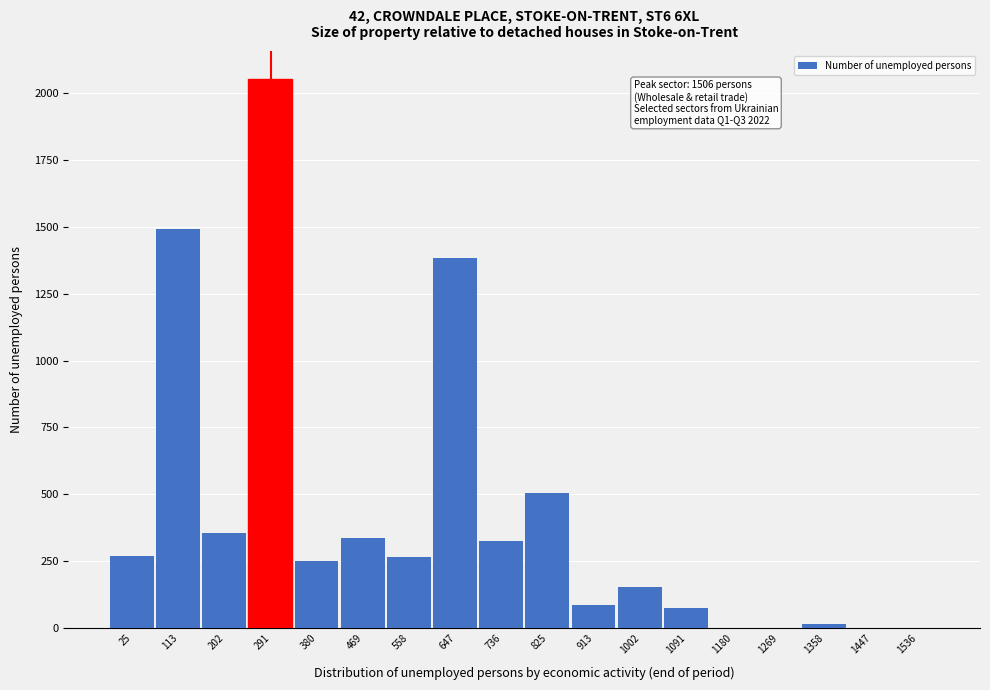

What is the sum of all values?

7576